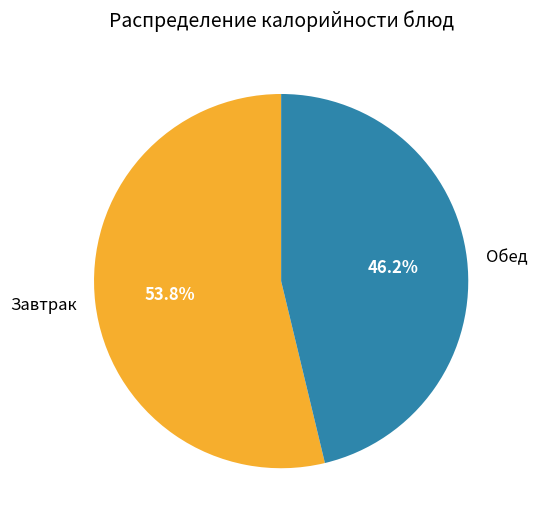

Is there any slice that represents more than half of the pie?

Yes